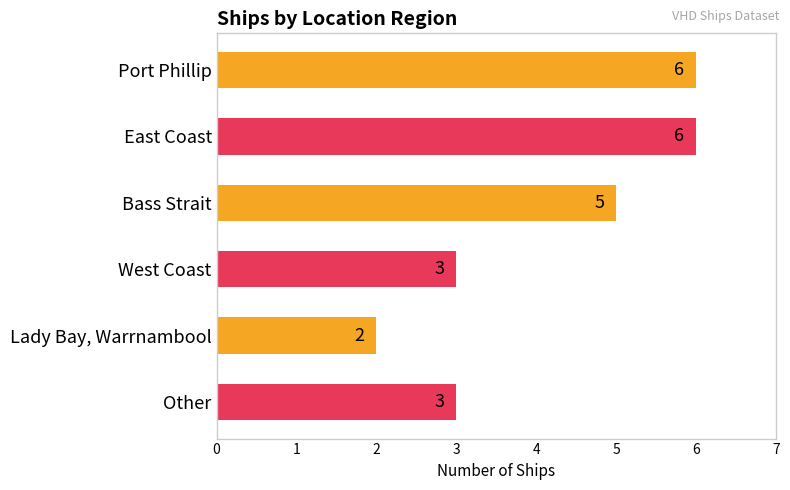

What is the label of the 3rd bar from the bottom?

West Coast